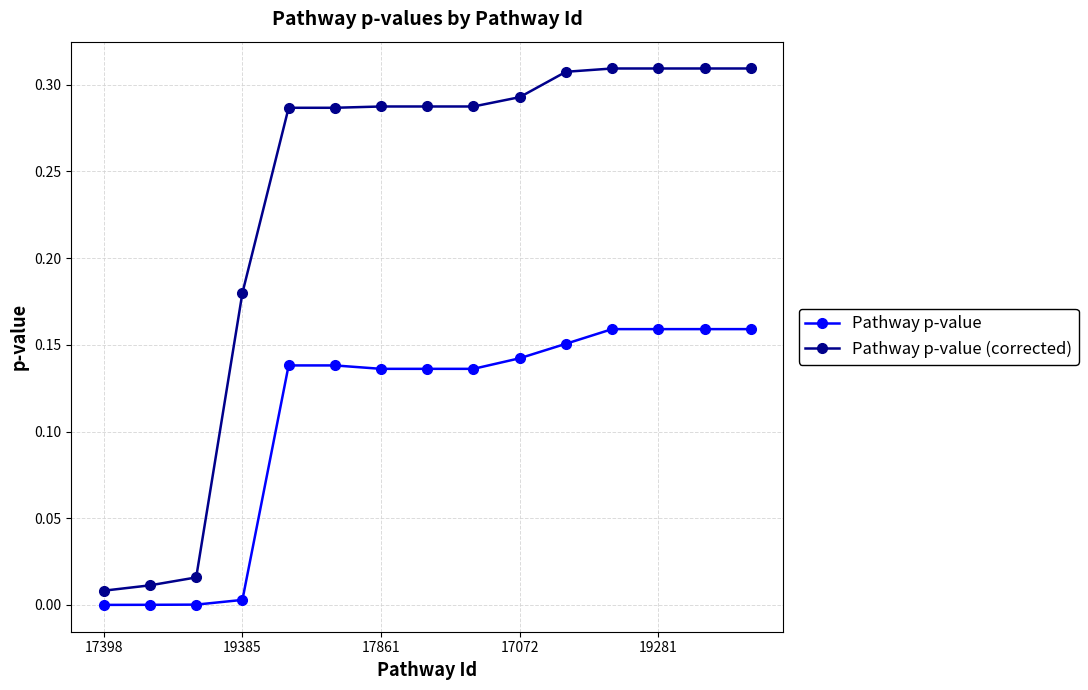

What is the sum of all Pathway p-value values?

1.6